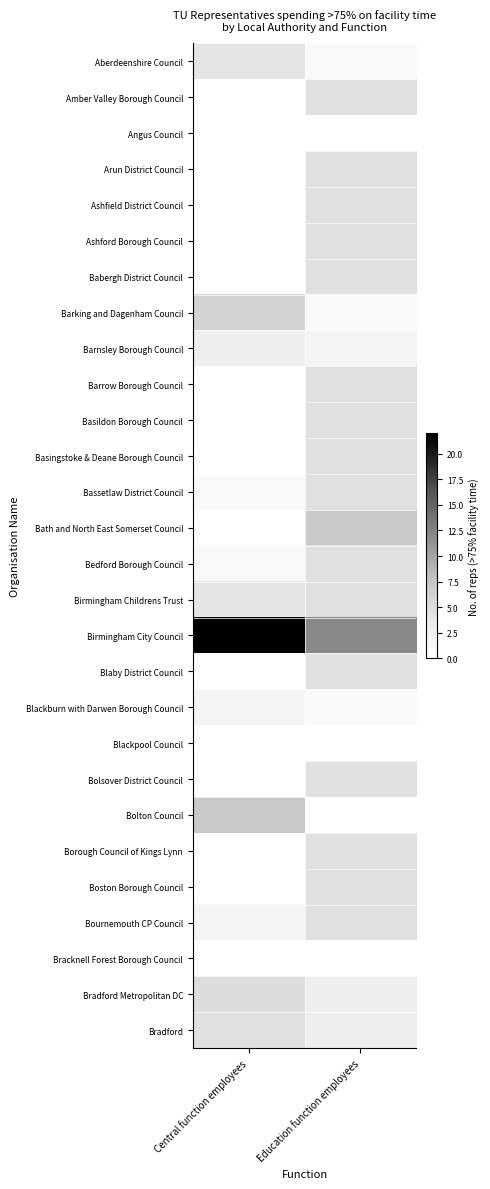

Which series changed the most between Central function employees and Education function employees?

Birmingham City Council